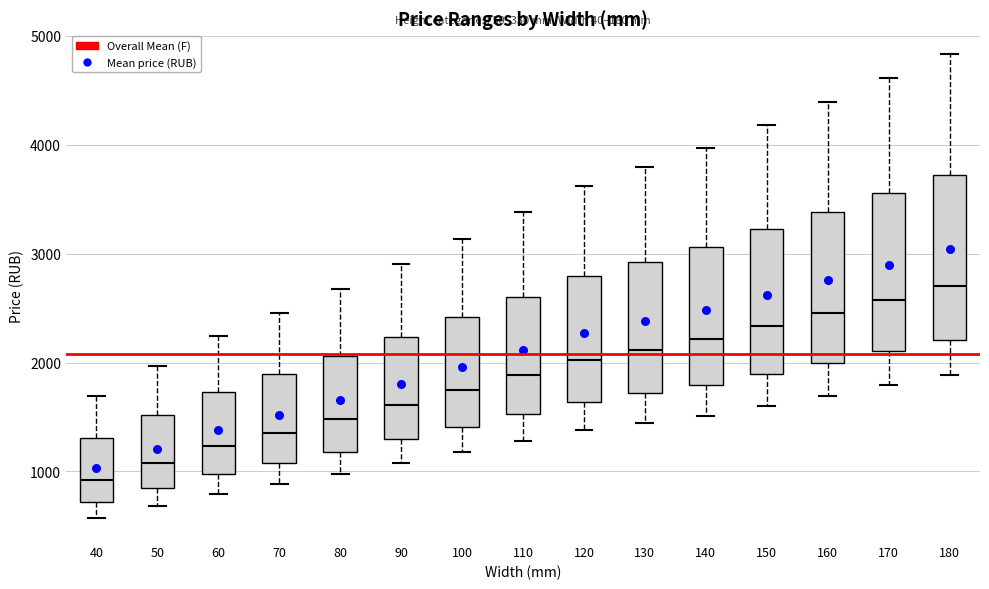

Which box's median line is the lowest?

40